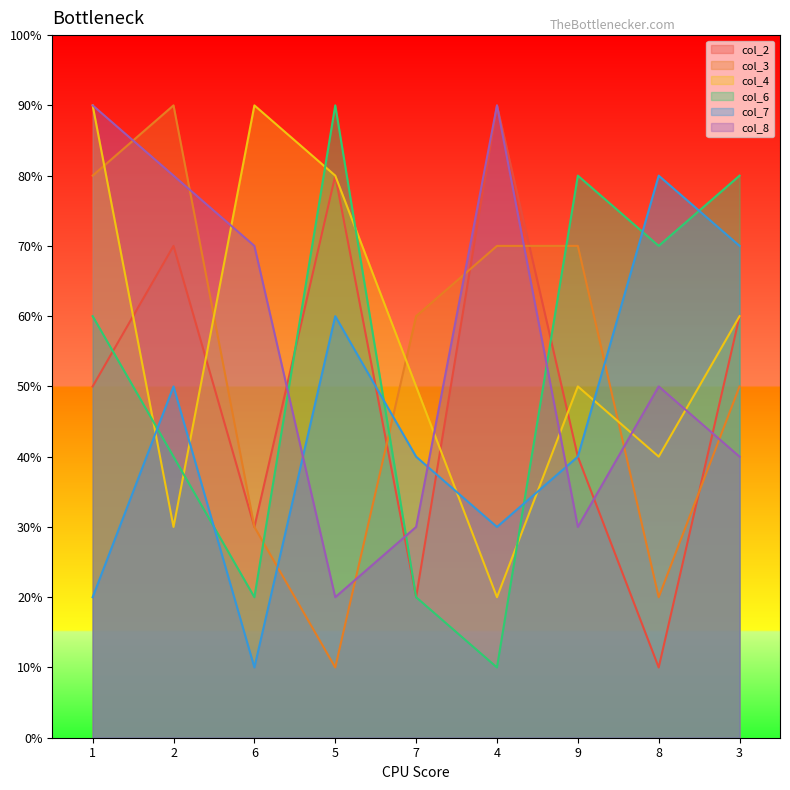

Reading left to right, list all the values displayed in this chart.

col_2: 50	70	30	80	20	90	40	10	60
col_3: 80	90	30	10	60	70	70	20	50
col_4: 90	30	90	80	50	20	50	40	60
col_6: 60	40	20	90	20	10	80	70	80
col_7: 20	50	10	60	40	30	40	80	70
col_8: 90	80	70	20	30	90	30	50	40